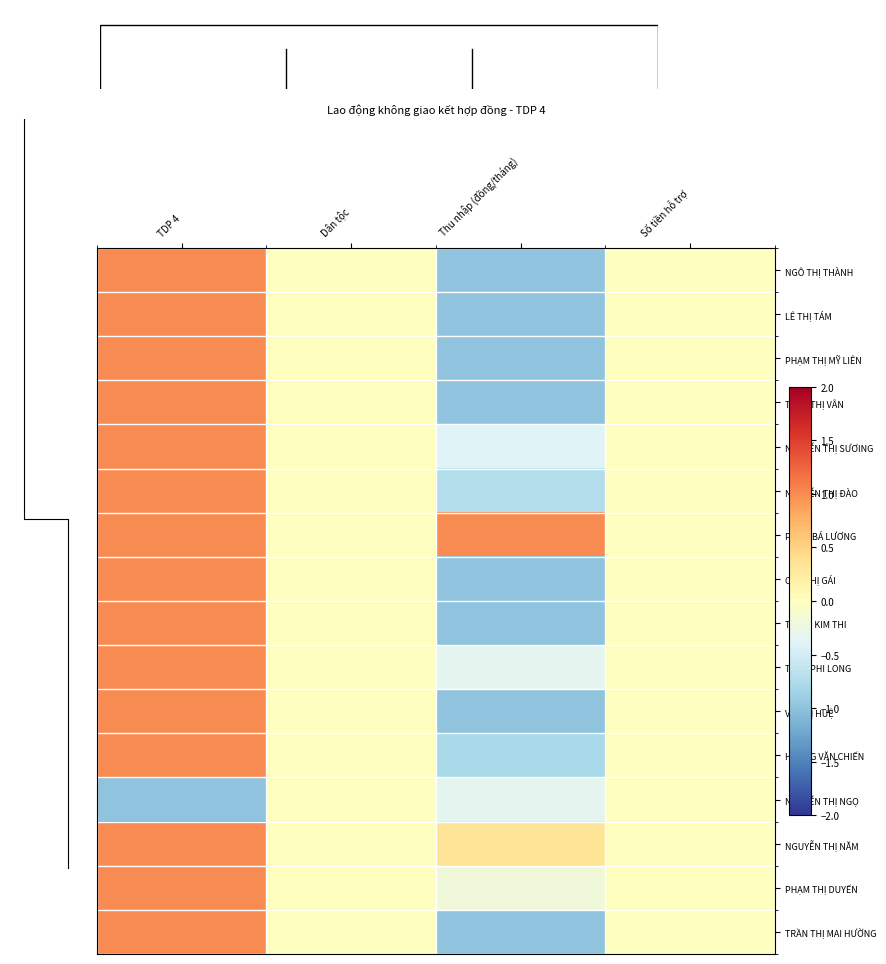

Which series has the largest range (max minus min)?

NGÔ THỊ THÀNH